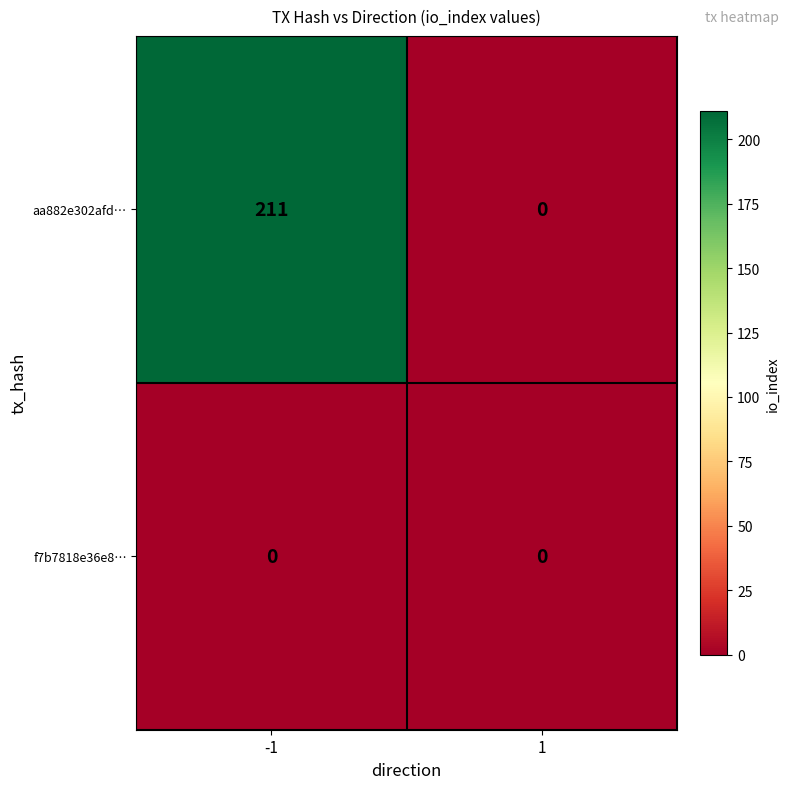

What is the difference between the maximum and minimum values in the aa882e302afd… series?

211